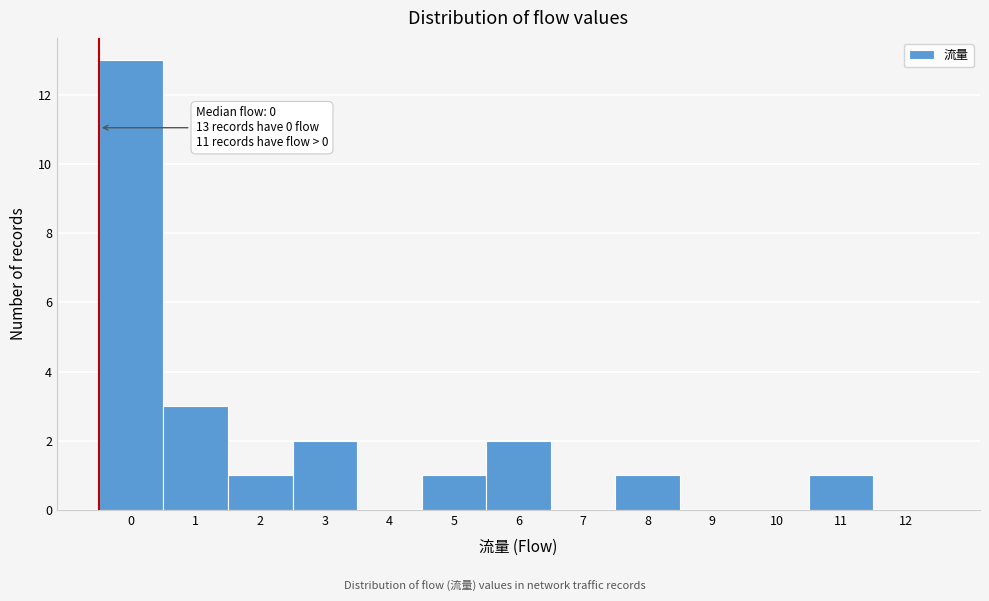

Reading right to left, list all the values displayed in this chart.

12=0	11=1	10=0	9=0	8=1	7=0	6=2	5=1	4=0	3=2	2=1	1=3	0=13